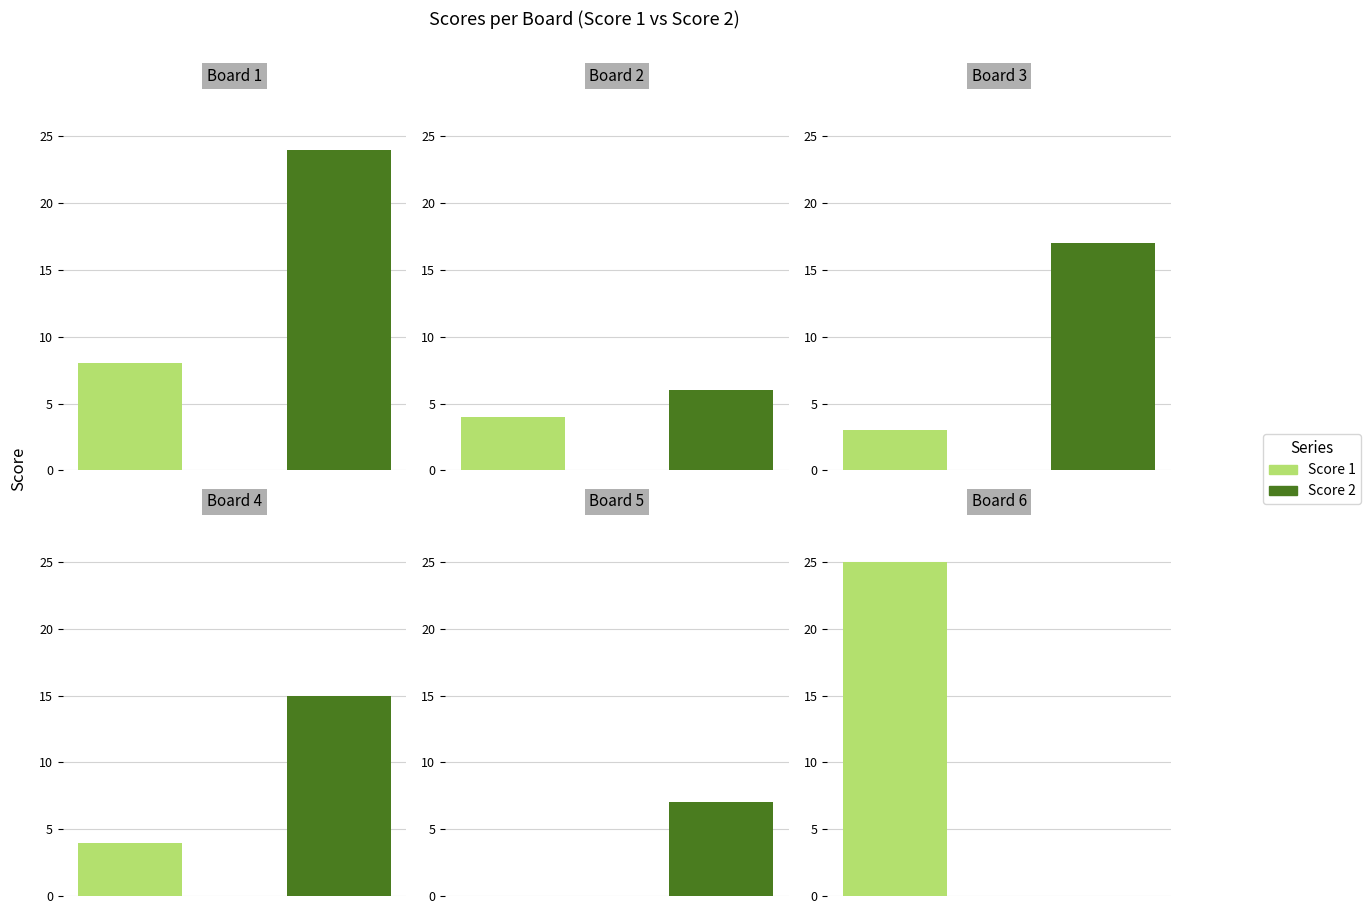

List the series in order of their peak value, lowest first.

Score 2, Score 1